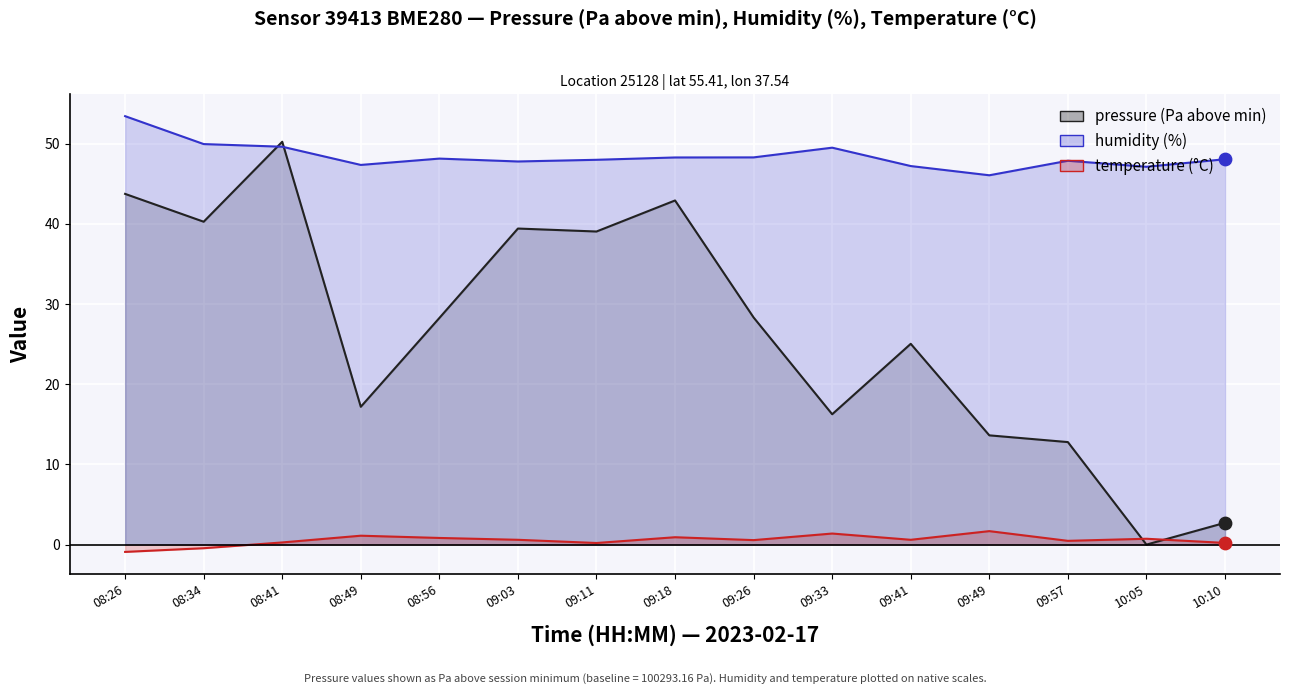

Which series has the largest Y range (max minus min)?

pressure